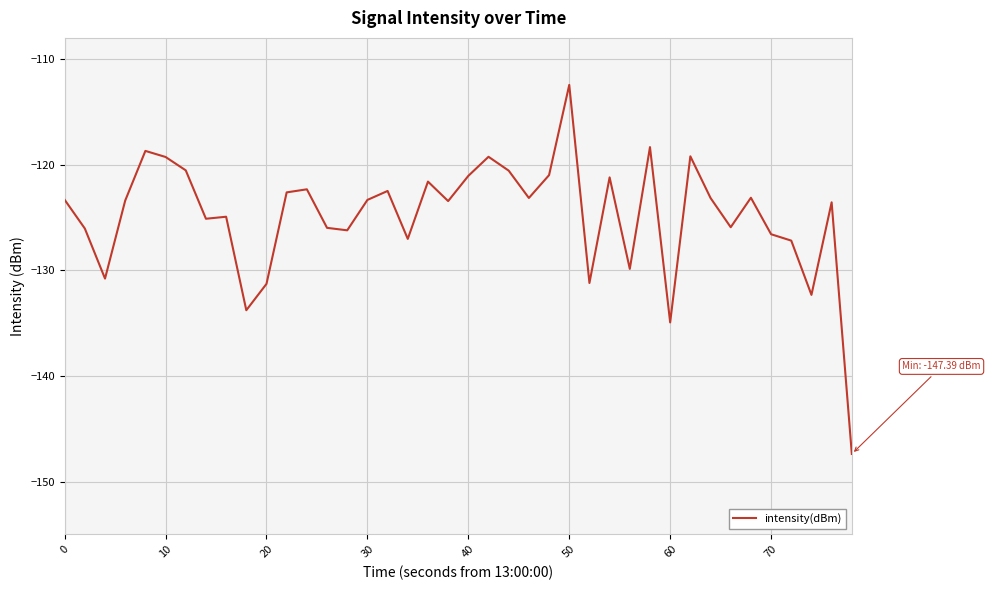

What is the smallest value displayed?

-147.4